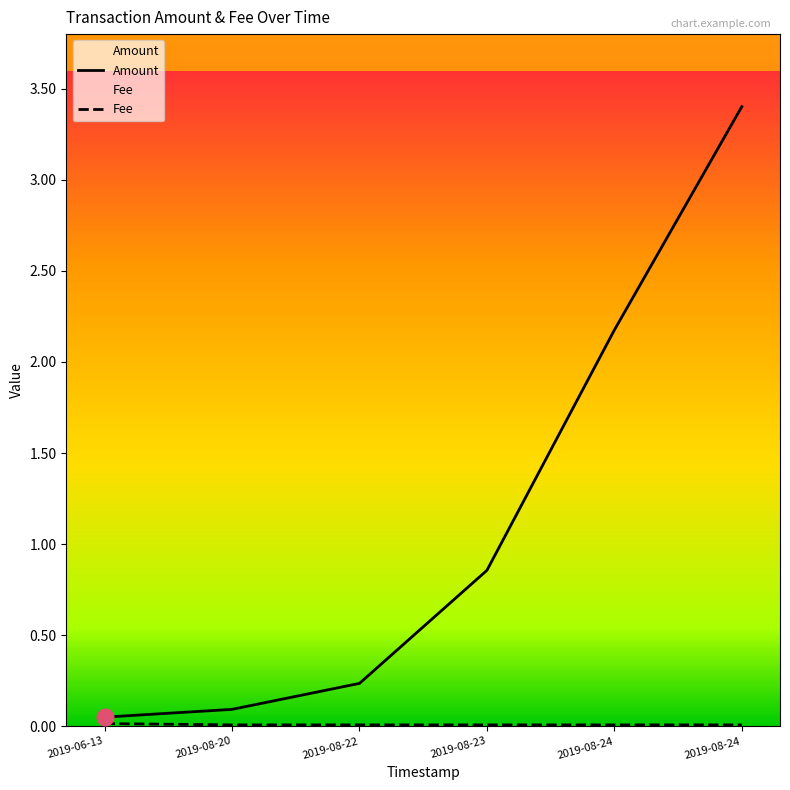

List the series in order of their peak value, lowest first.

Fee, Amount